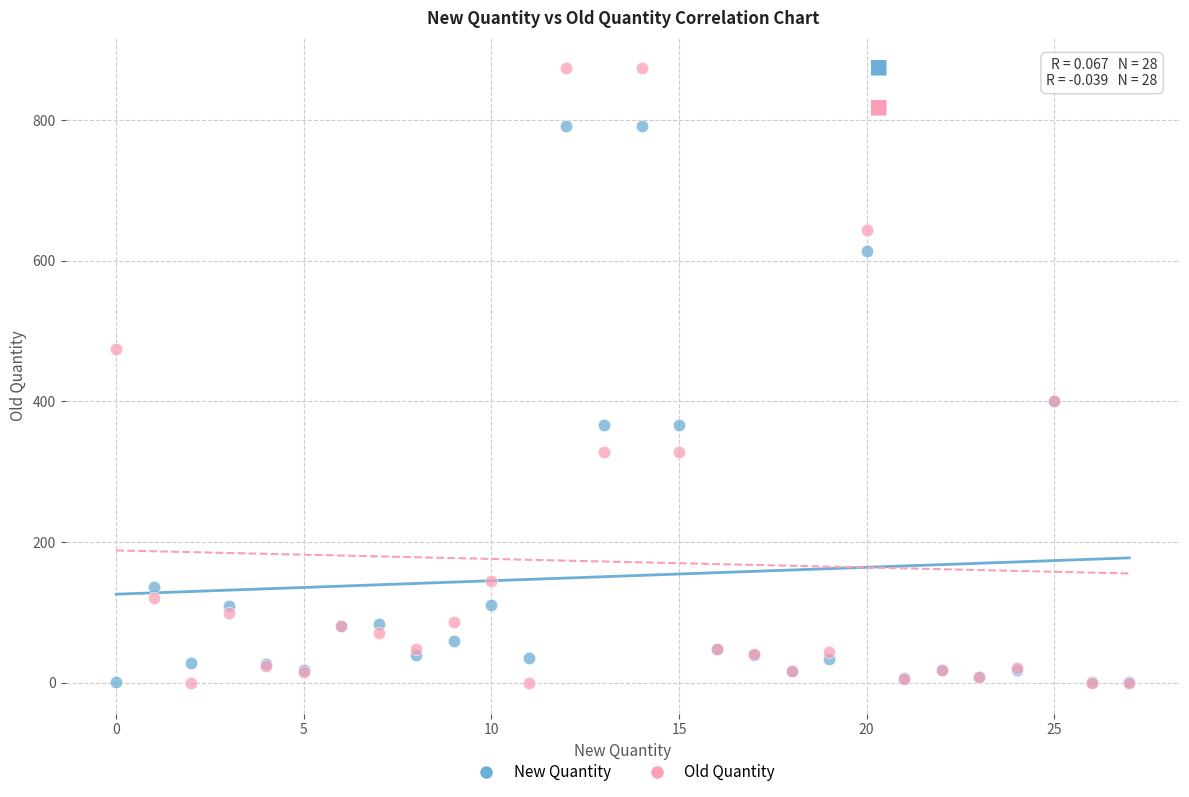

Which series has the widest spread of Y values?

Old Quantity